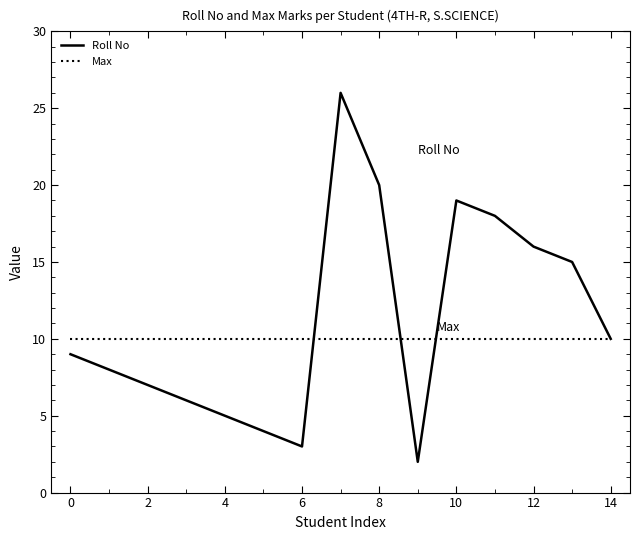

What is the greatest value displayed?

26